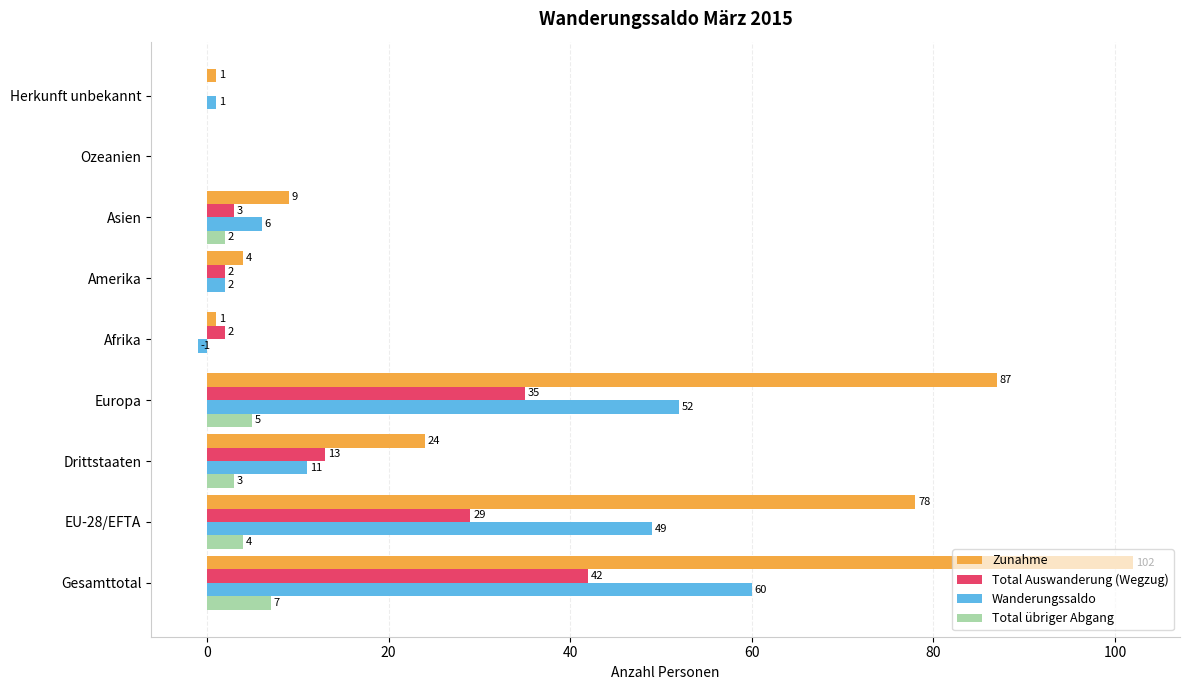

Which series changed the most between Amerika and Asien?

Zunahme